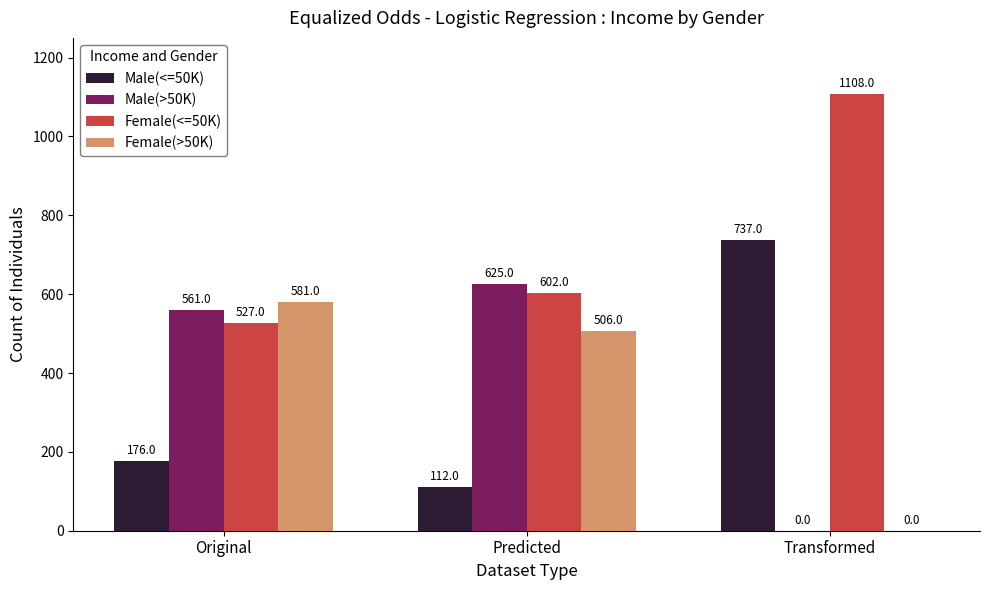

Is the value of Male(<=50K) at Transformed greater than the value of Female(<=50K) at Original?

Yes